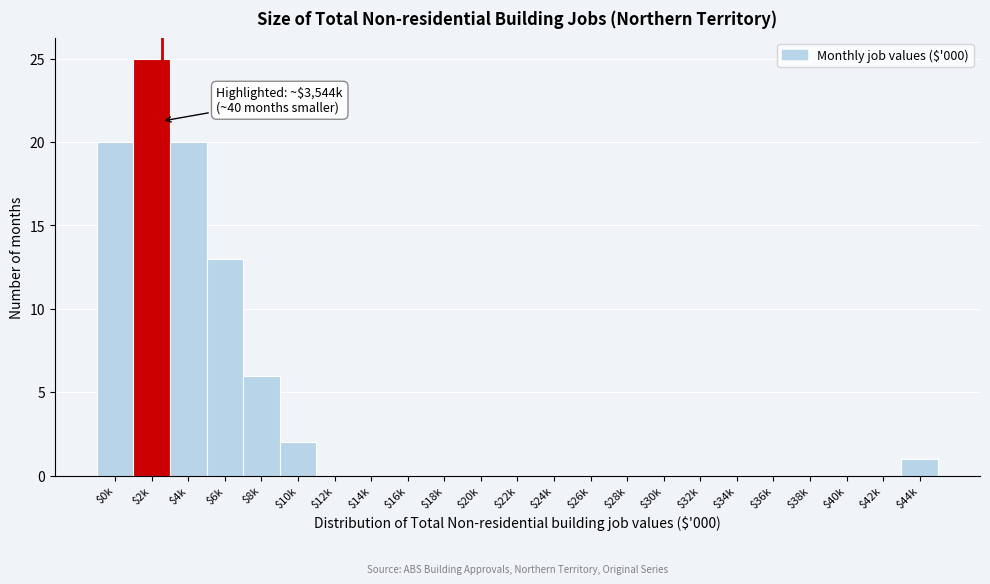

What is the sum of all values?

87